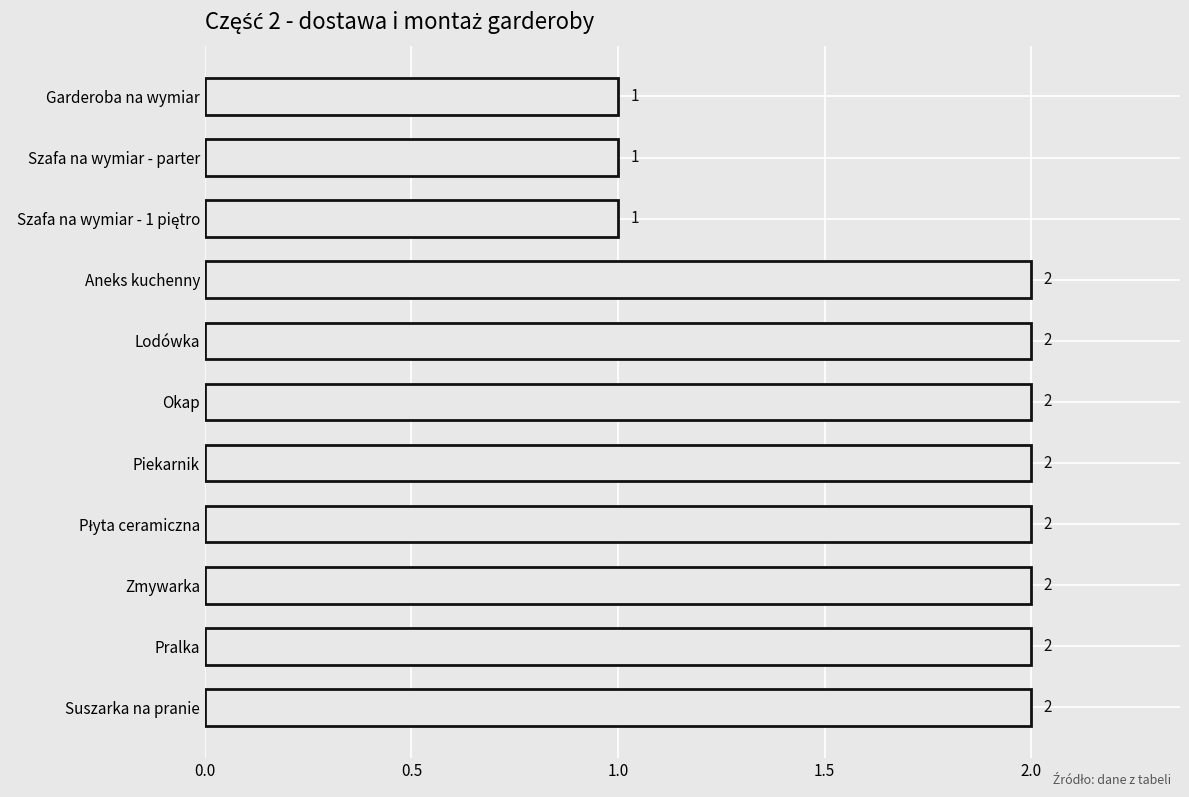

What is the difference between the maximum and second lowest values?

1